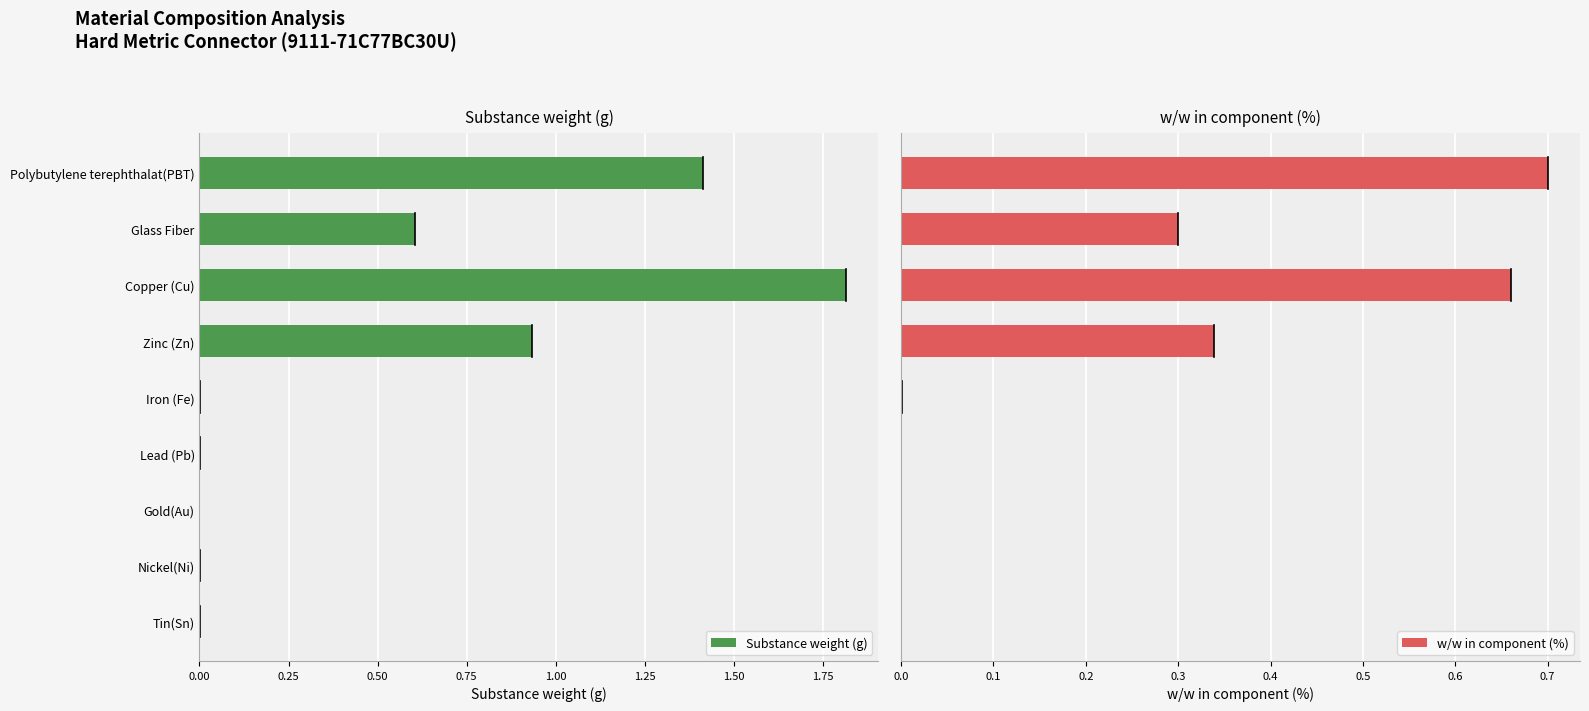

Are the bars grouped side by side (vs. stacked)?

Yes